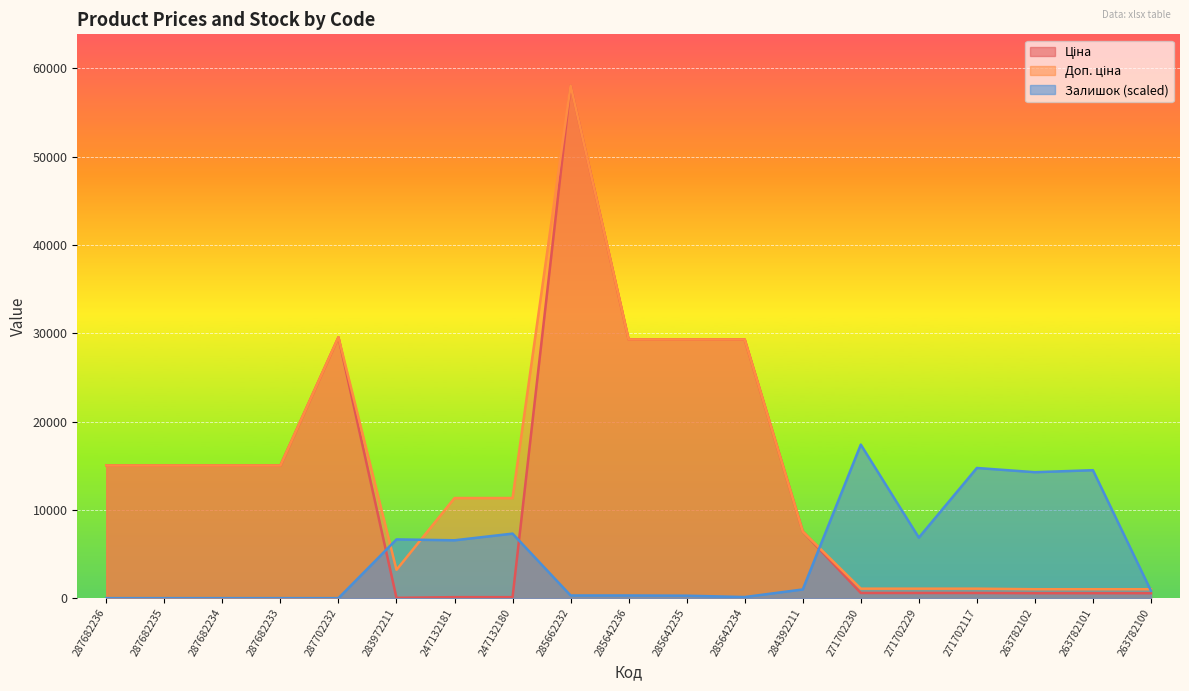

Reading left to right, what are all the values shown in this chart?

Ціна: 15019.2	15019.2	15019.2	15019.2	29548.9	32.0	113.3	113.3	58037.0	29294.9	29294.9	29294.9	7545.9	586.0	586.0	586.0	560.2	560.2	560.2
Доп. ціна: 15019.2	15019.2	15019.2	15019.2	29548.9	3205.0	11334.0	11334.0	58037.0	29294.9	29294.9	29294.9	7545.9	1074.5	1074.5	1074.5	1011.0	1011.0	1011.0
Залишок: 0.0	0.0	0.0	0.0	0.0	6652.0	6551.2	7307.1	302.4	302.4	277.2	126.0	982.7	17385.9	6853.6	14740.2	14261.5	14488.3	831.5